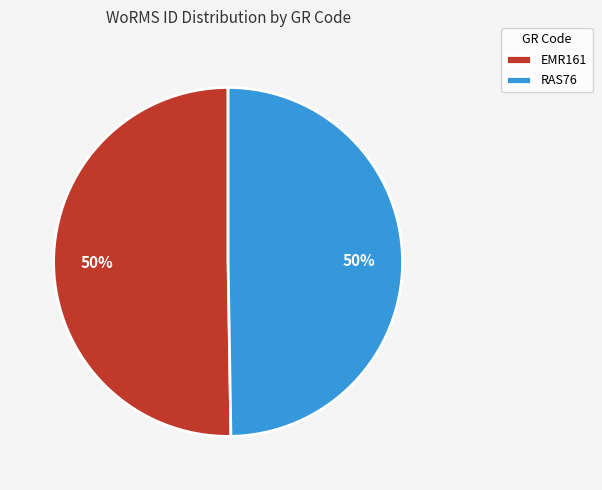

To the nearest percent, what is the combined percentage of RAS76 and EMR161?

100%